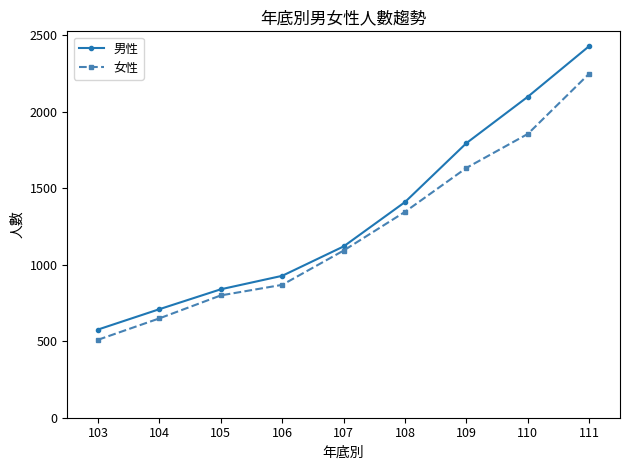

Rank the categories by 男性 value from lowest to highest.

103, 104, 105, 106, 107, 108, 109, 110, 111